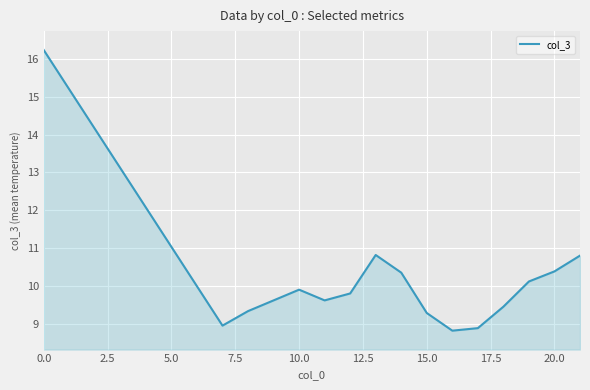

How many lines are shown in the chart?

1